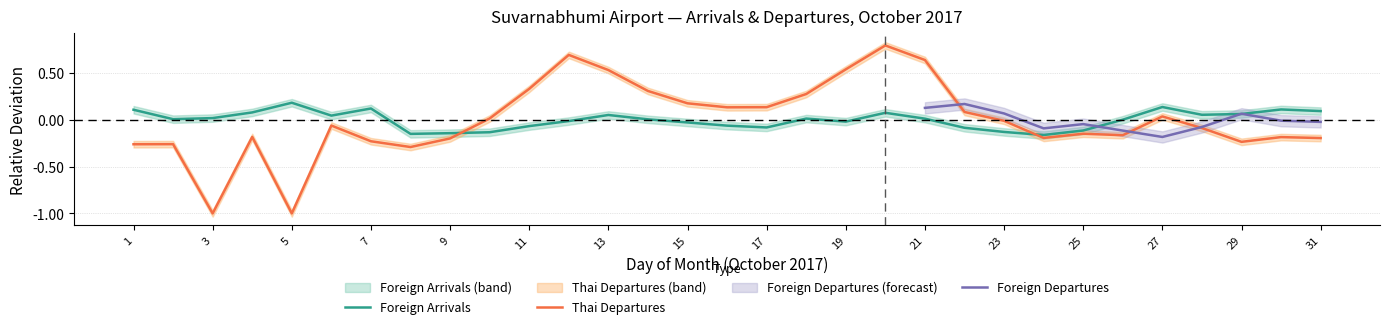

What is the difference between the highest and lowest values at 21?

0.6